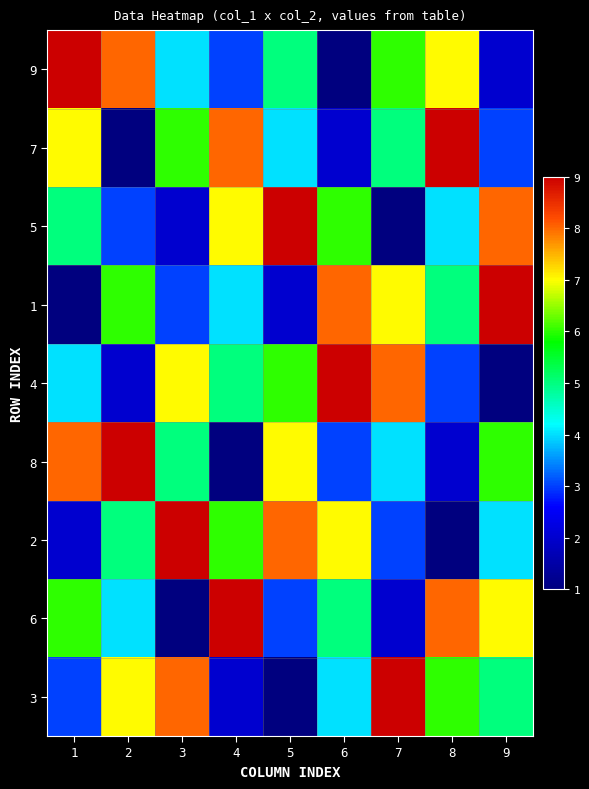

Reading left to right, transcribe all the data shown in this chart.

9: 1=9	2=8	3=4	4=3	5=5	6=1	7=6	8=7	9=2
7: 1=7	2=1	3=6	4=8	5=4	6=2	7=5	8=9	9=3
5: 1=5	2=3	3=2	4=7	5=9	6=6	7=1	8=4	9=8
1: 1=1	2=6	3=3	4=4	5=2	6=8	7=7	8=5	9=9
4: 1=4	2=2	3=7	4=5	5=6	6=9	7=8	8=3	9=1
8: 1=8	2=9	3=5	4=1	5=7	6=3	7=4	8=2	9=6
2: 1=2	2=5	3=9	4=6	5=8	6=7	7=3	8=1	9=4
6: 1=6	2=4	3=1	4=9	5=3	6=5	7=2	8=8	9=7
3: 1=3	2=7	3=8	4=2	5=1	6=4	7=9	8=6	9=5